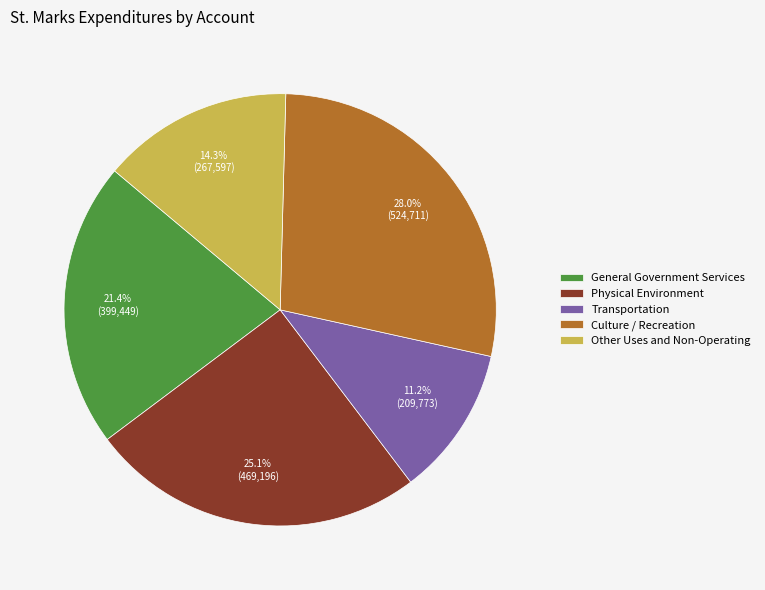

How many slices are in this pie chart?

5